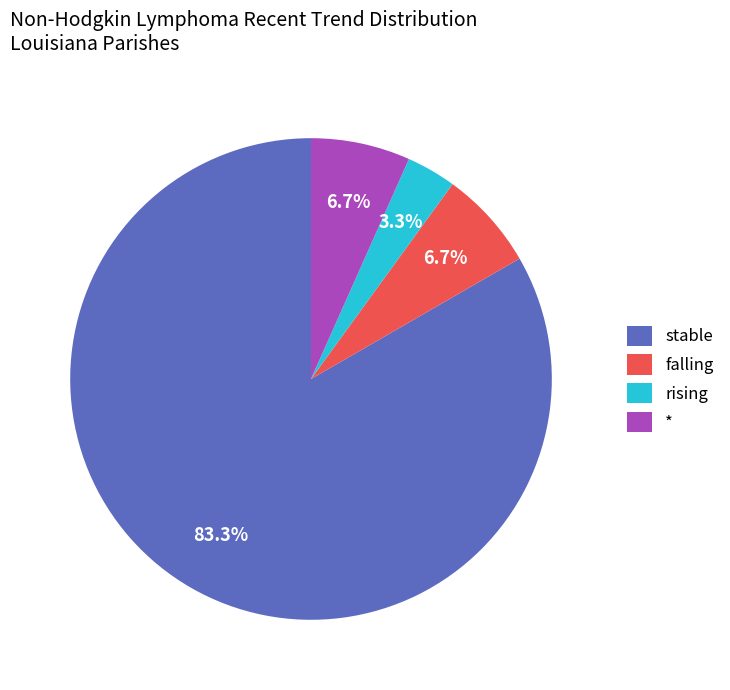

To the nearest percent, what is the combined percentage of falling and *?

13%